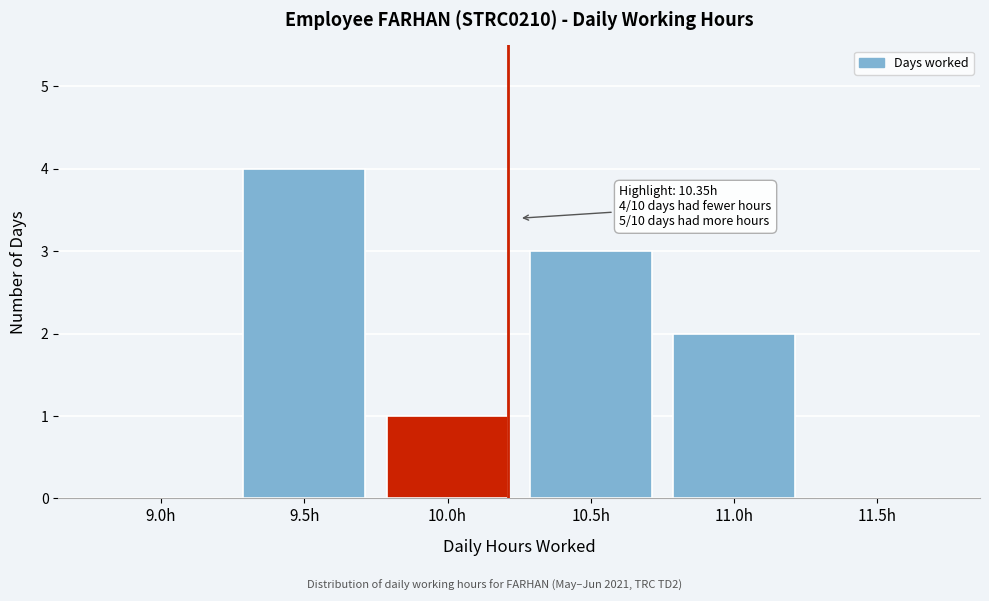

Reading left to right, transcribe all the data shown in this chart.

9.0h=0	9.5h=4	10.0h=1	10.5h=3	11.0h=2	11.5h=0